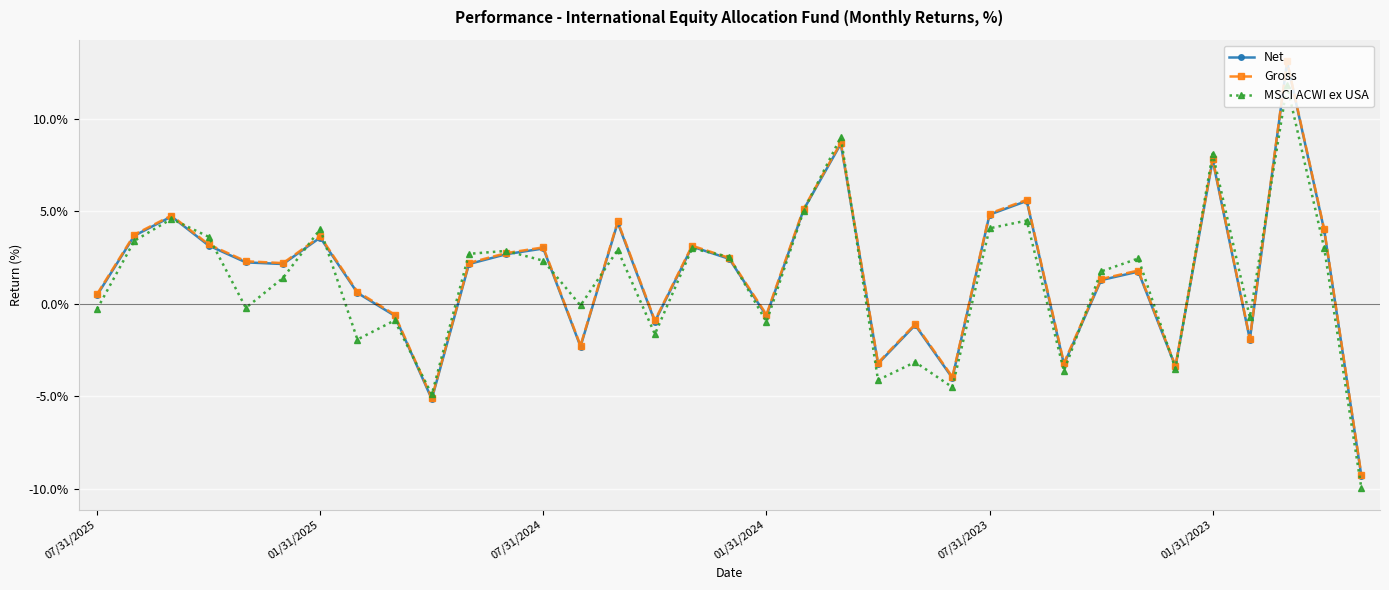

What is the minimum value shown in the chart?

-10.0